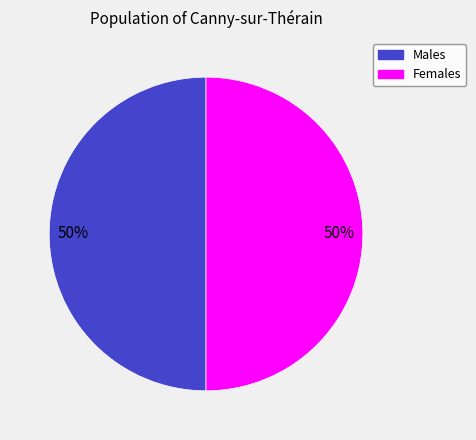

To the nearest percent, what is the average slice percentage?

50%